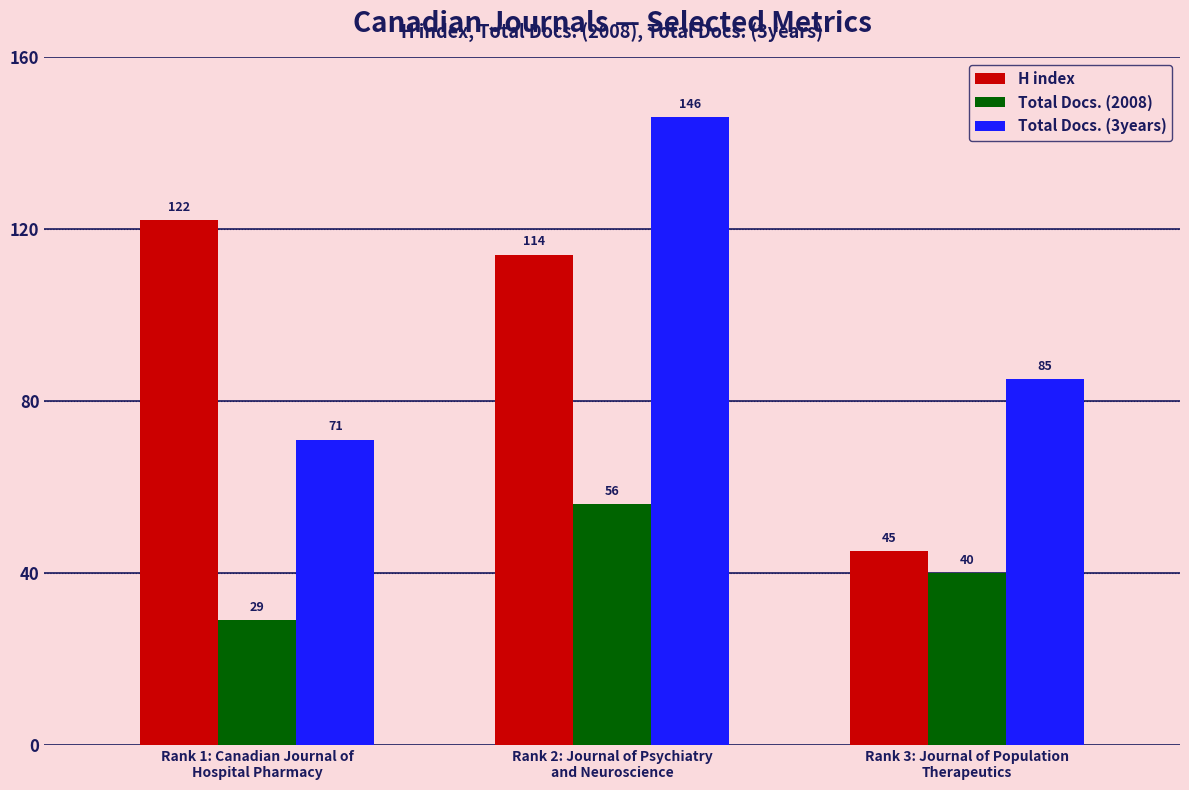

At which label does Total Docs. (2008) first exceed 40?

Rank 2: Journal of Psychiatry
and Neuroscience